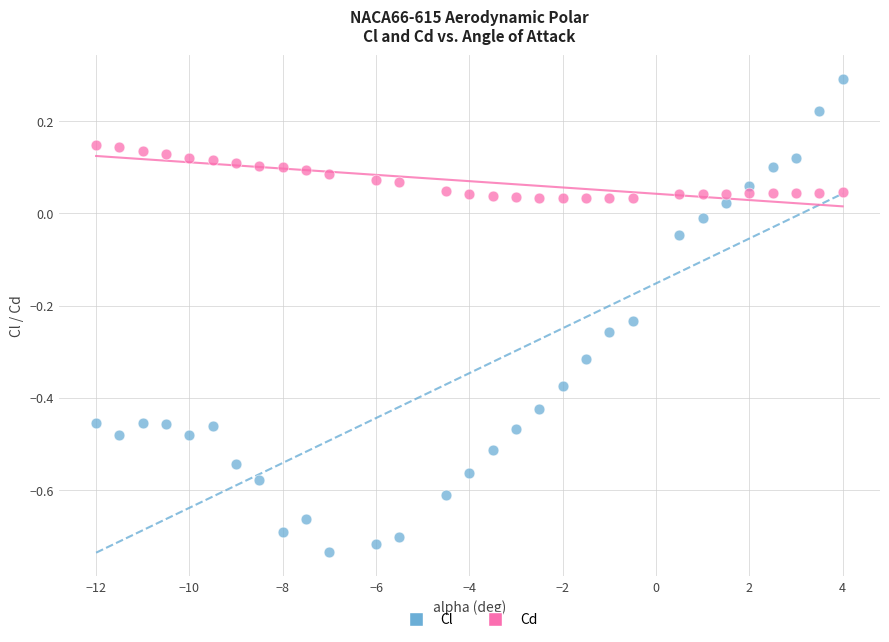

Which series reaches the maximum Y coordinate?

Cl